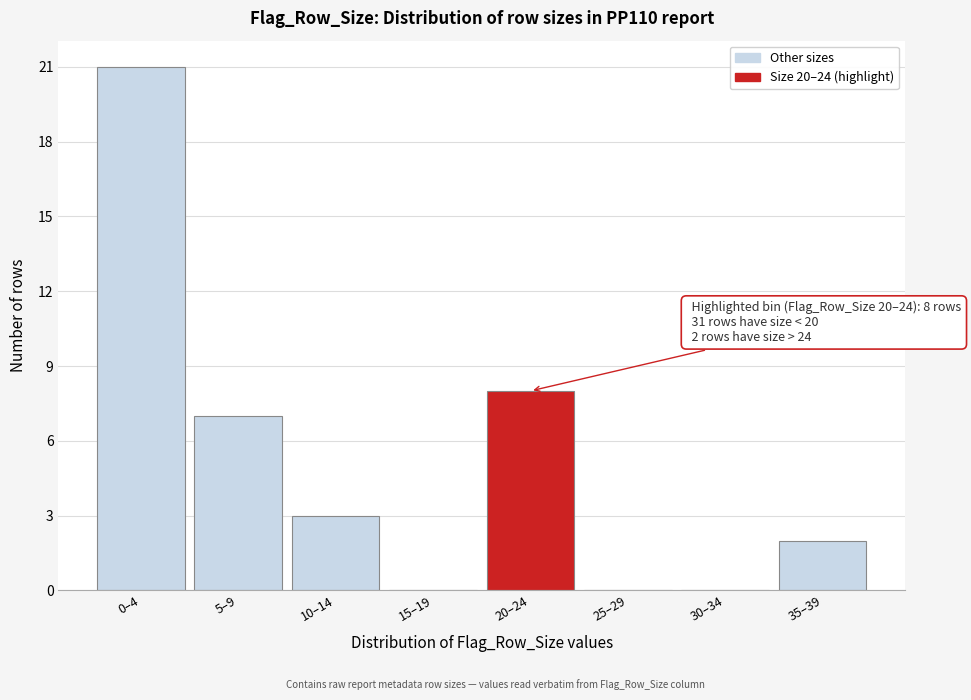

Reading left to right, what are all the values shown in this chart?

0–4=21	5–9=7	10–14=3	15–19=0	20–24=8	25–29=0	30–34=0	35–39=2